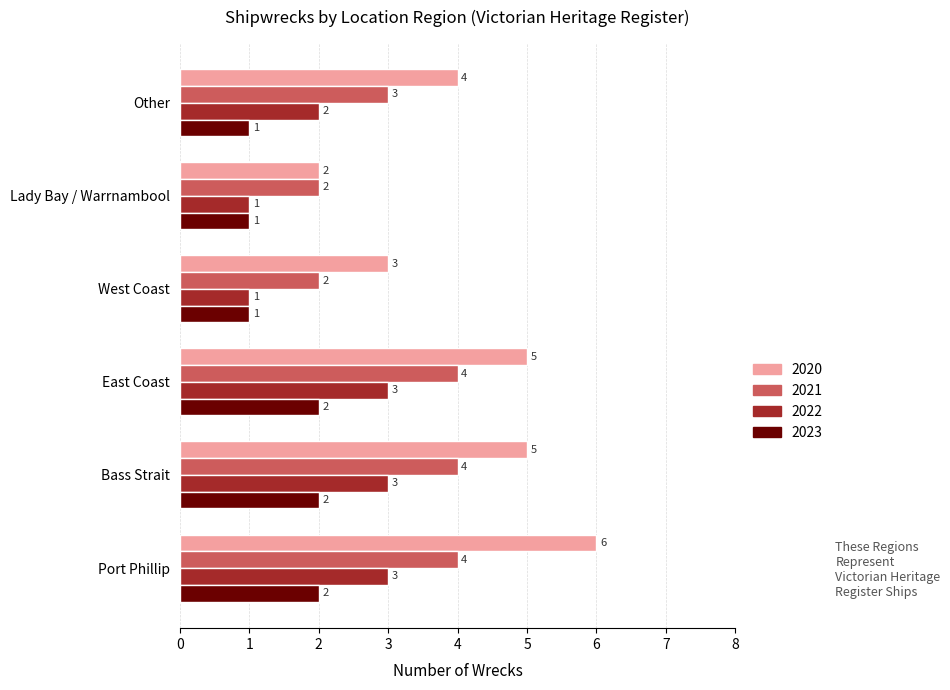

Which series has the largest range (max minus min)?

2020